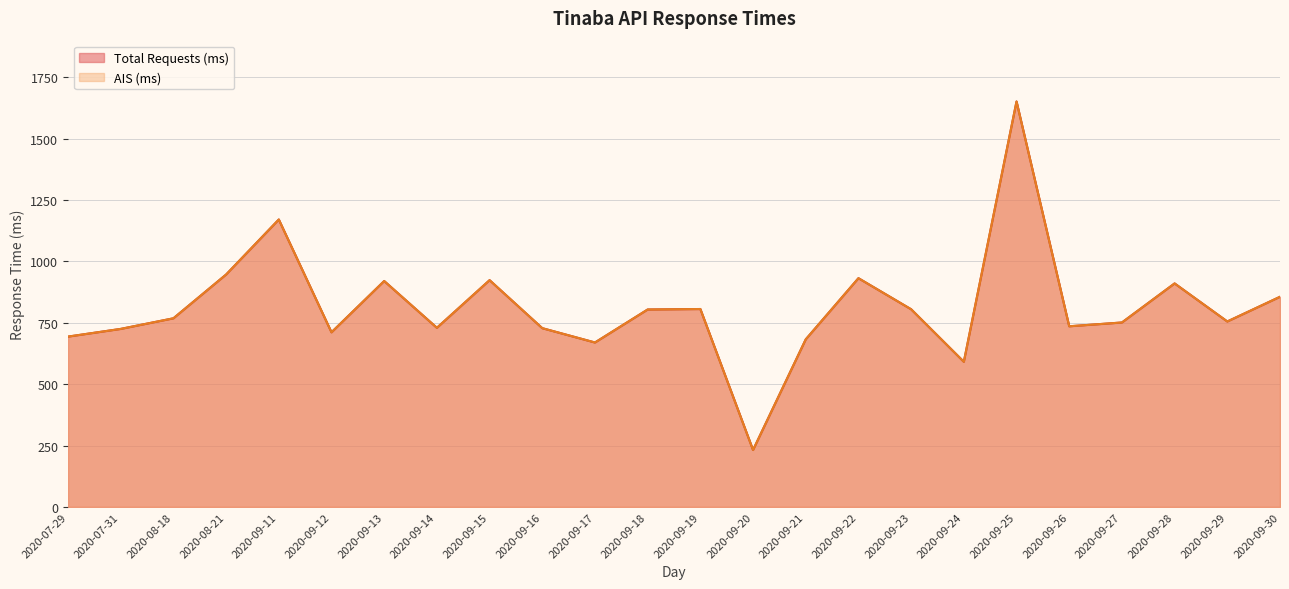

True or false: Total Requests (ms) has more than 1 points higher than both neighbors.

True